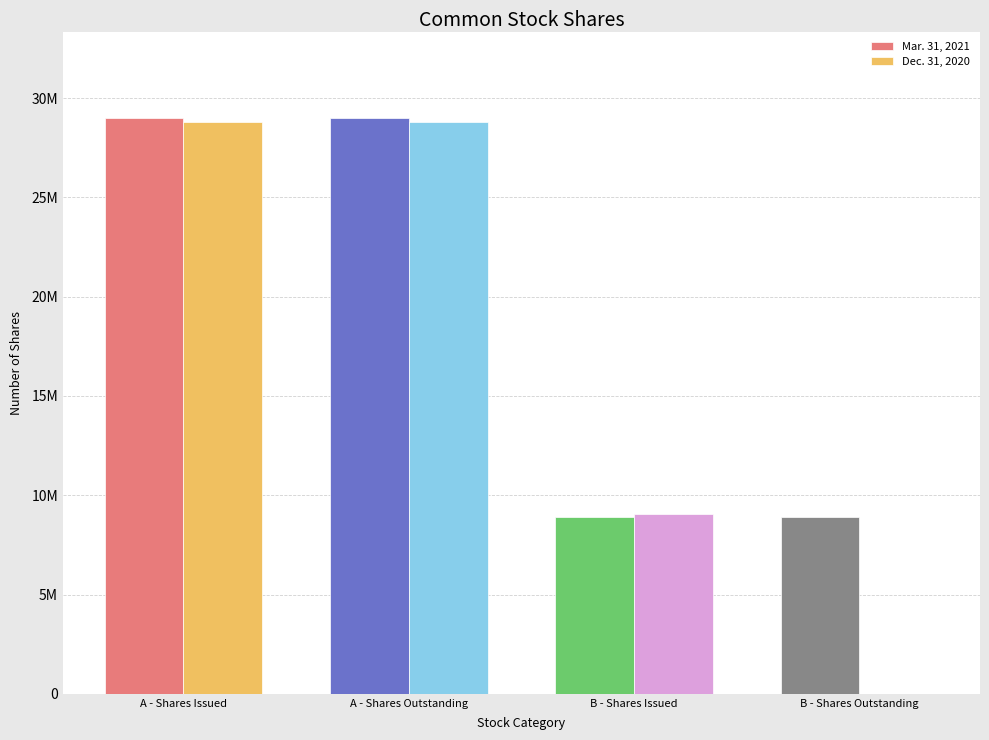

Are the bars horizontal?

No